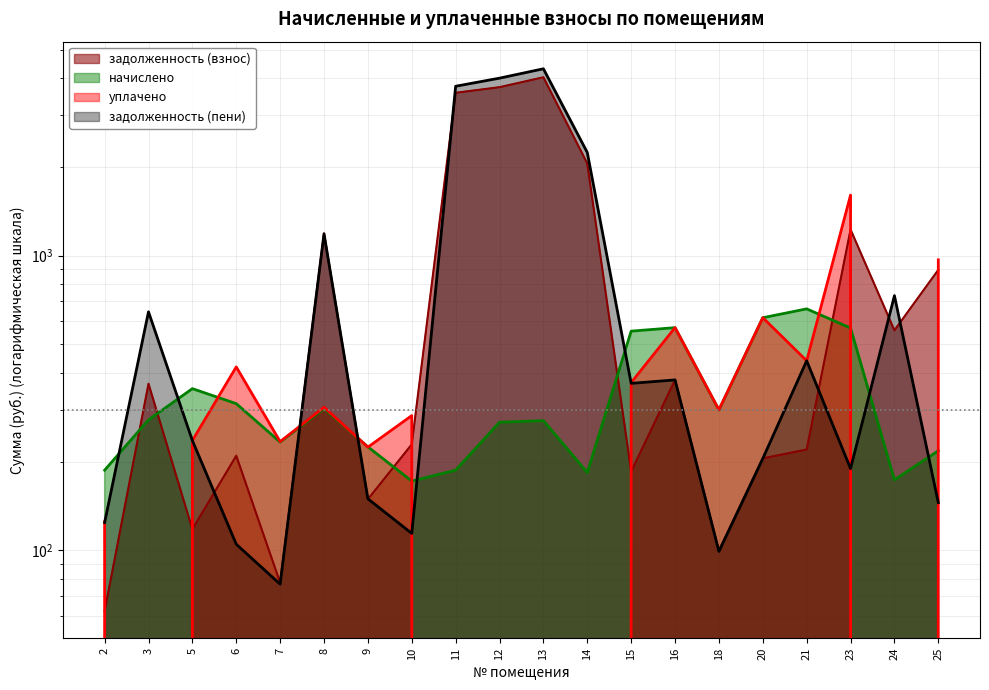

Does the chart display data point markers on the line(s)?

No